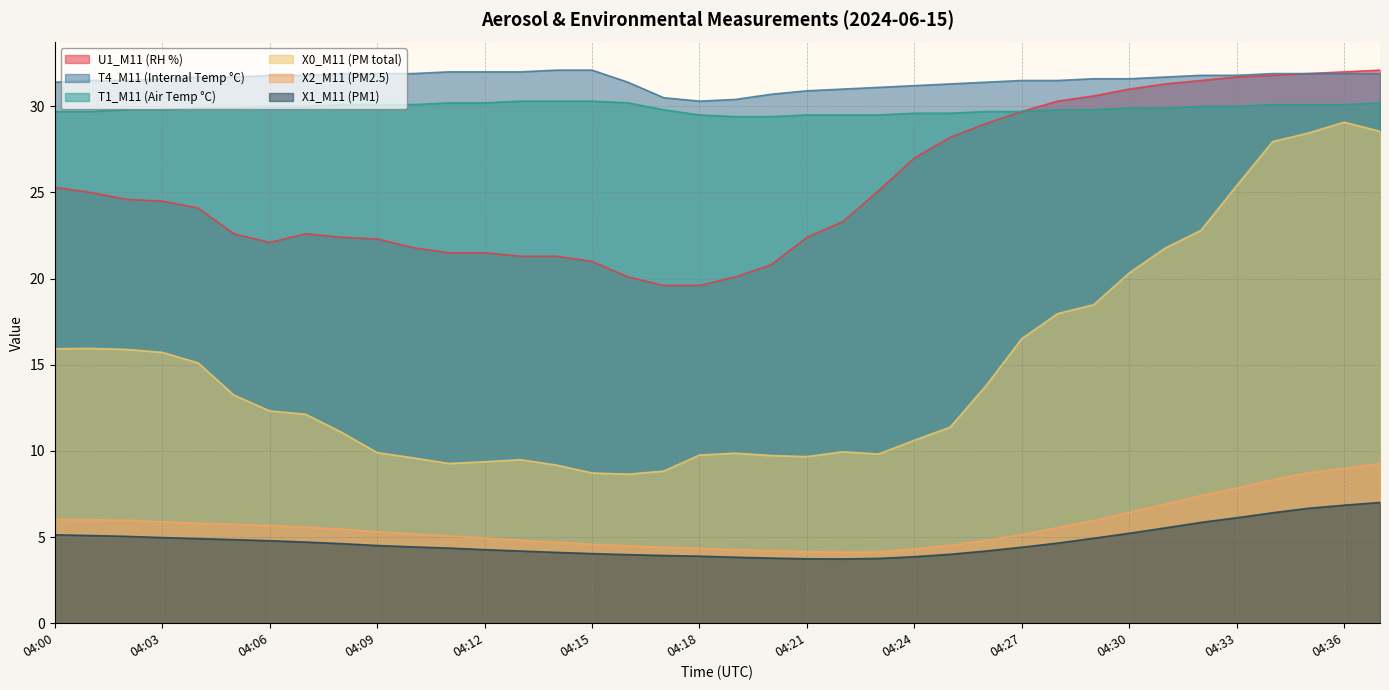

How many interior local valleys does the X1_M11 (PM1) series have?

1